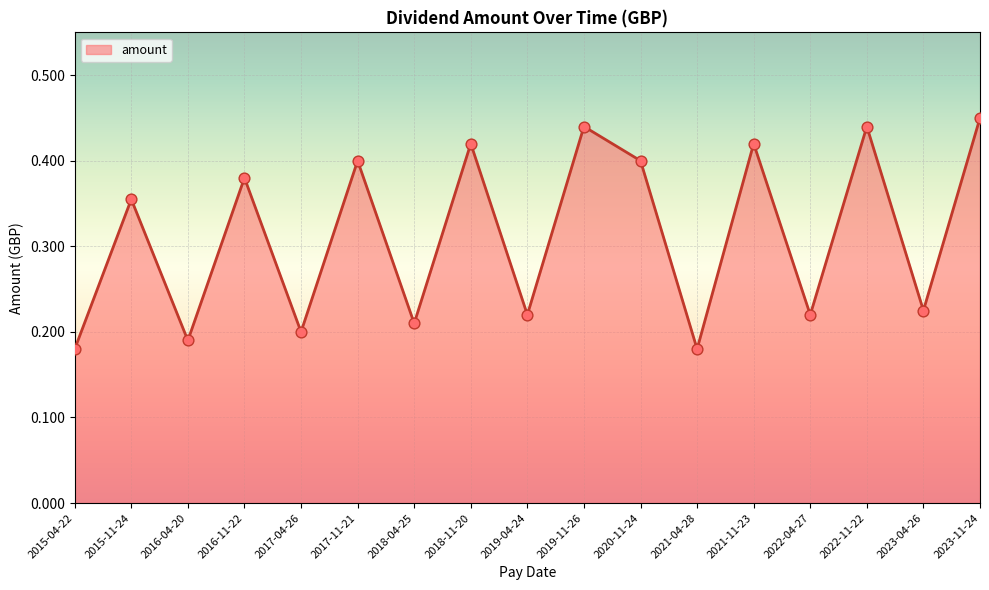

Between 2023-04-26 and 2018-04-25, which is larger?

2023-04-26